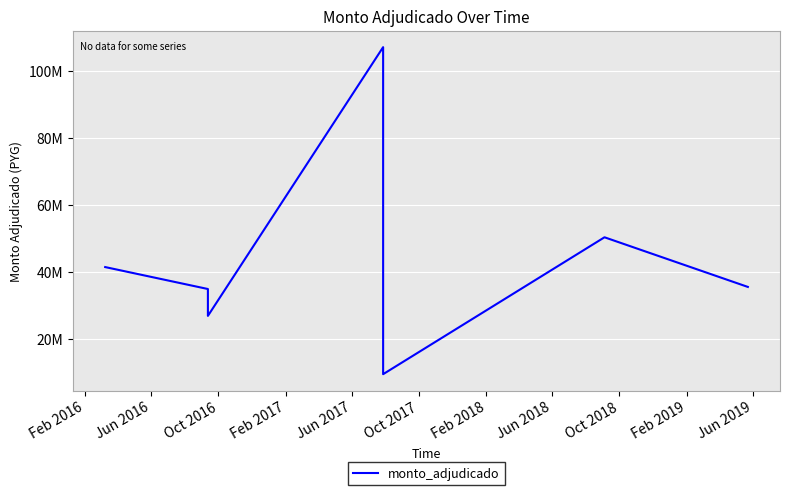

How many data points are less than 35620000?

3